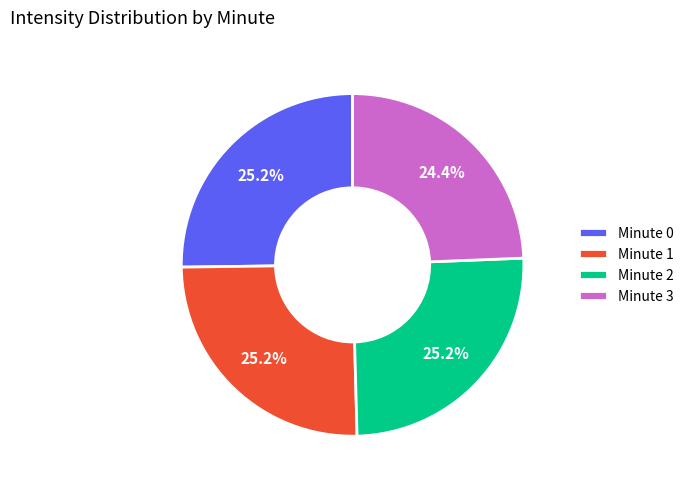

Combined, do Minute 1 and Minute 2 account for over 50%?

Yes